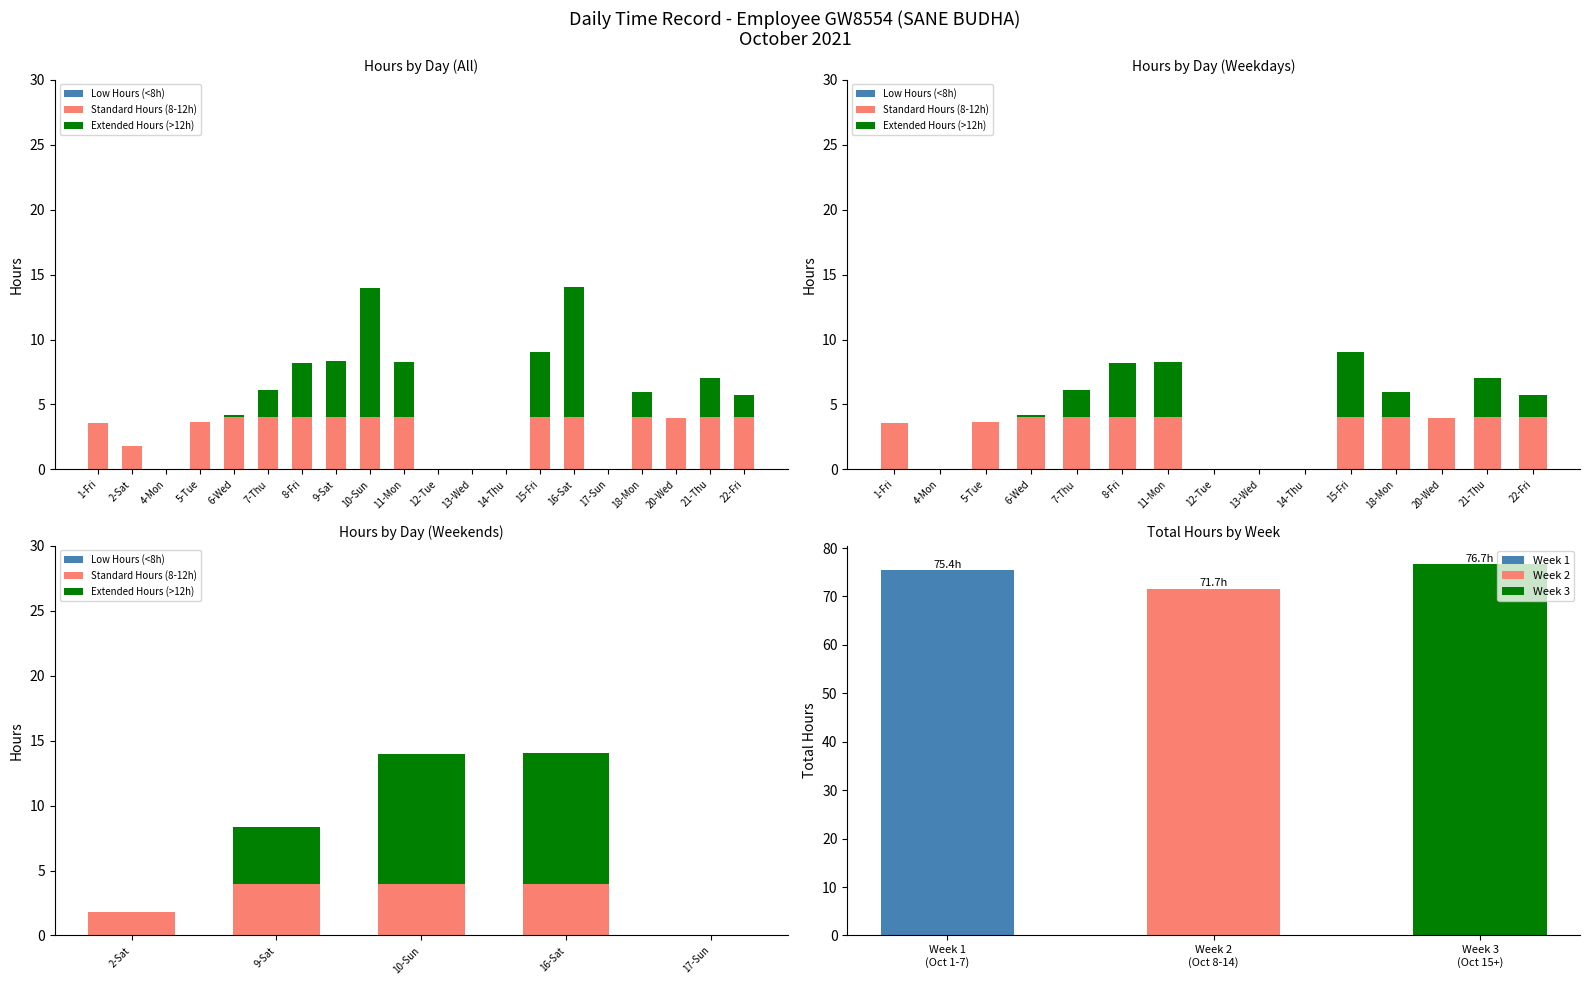

Rank the series at 2-Sat from highest to lowest value.

Standard Hours (8-12h), Low Hours (<8h), Extended Hours (>12h)